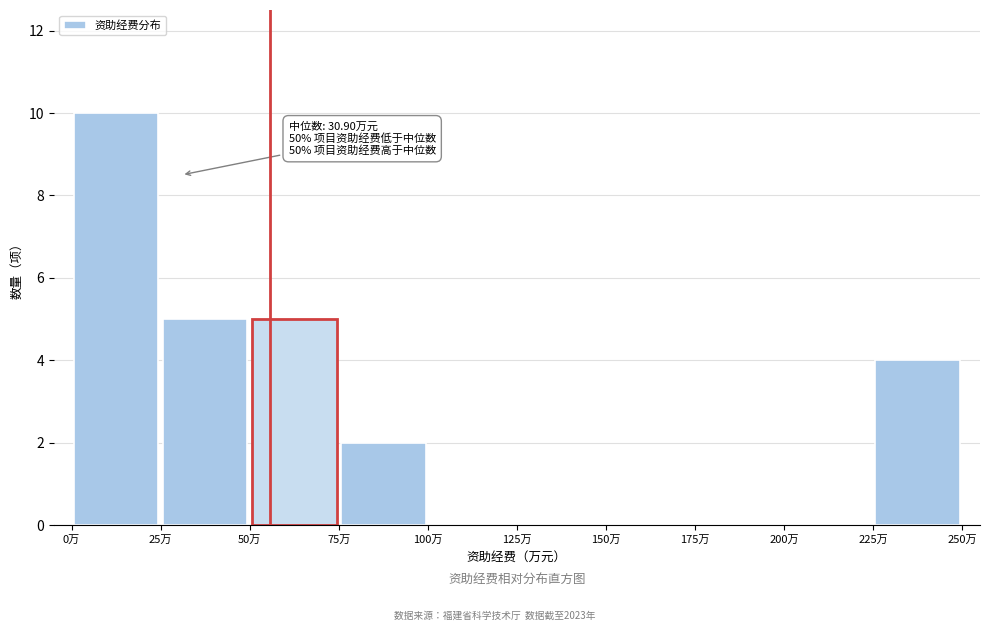

Which range on the x-axis has the tallest bar?

0 to 25